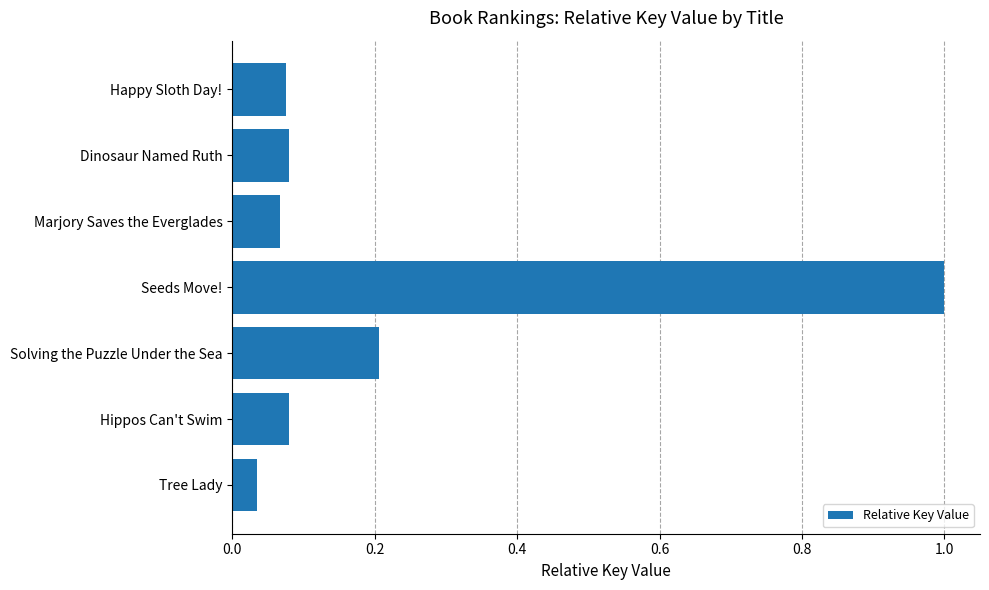

The chart shows a value of 1.0 at Seeds Move!. True or false?

True